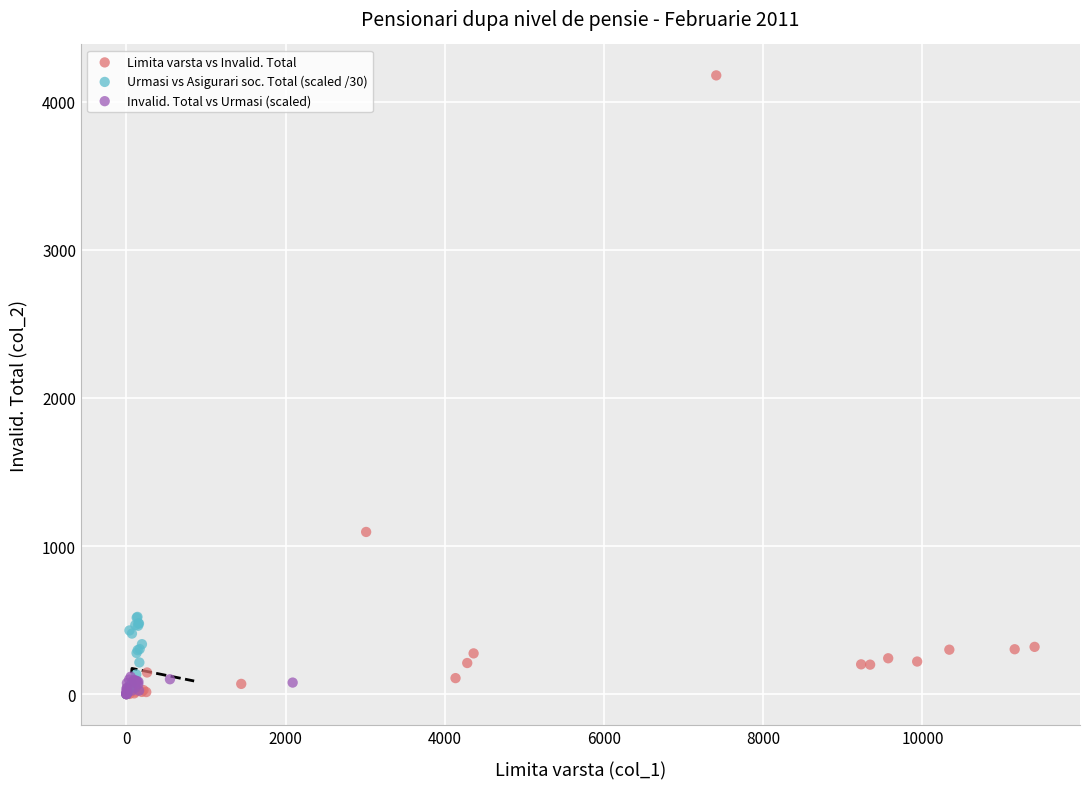

Which series has the widest spread of Y values?

Limita varsta vs Invalid. Total